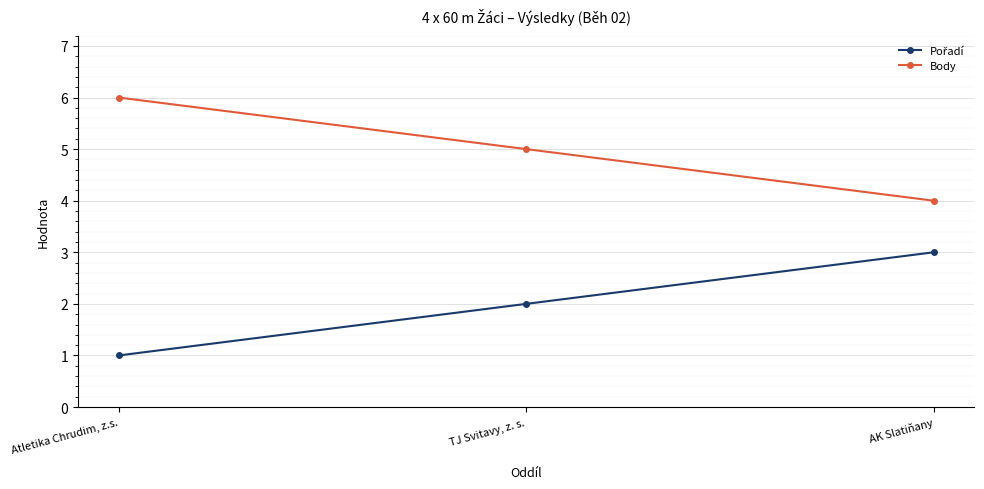

Does the chart display data point markers on the line(s)?

Yes